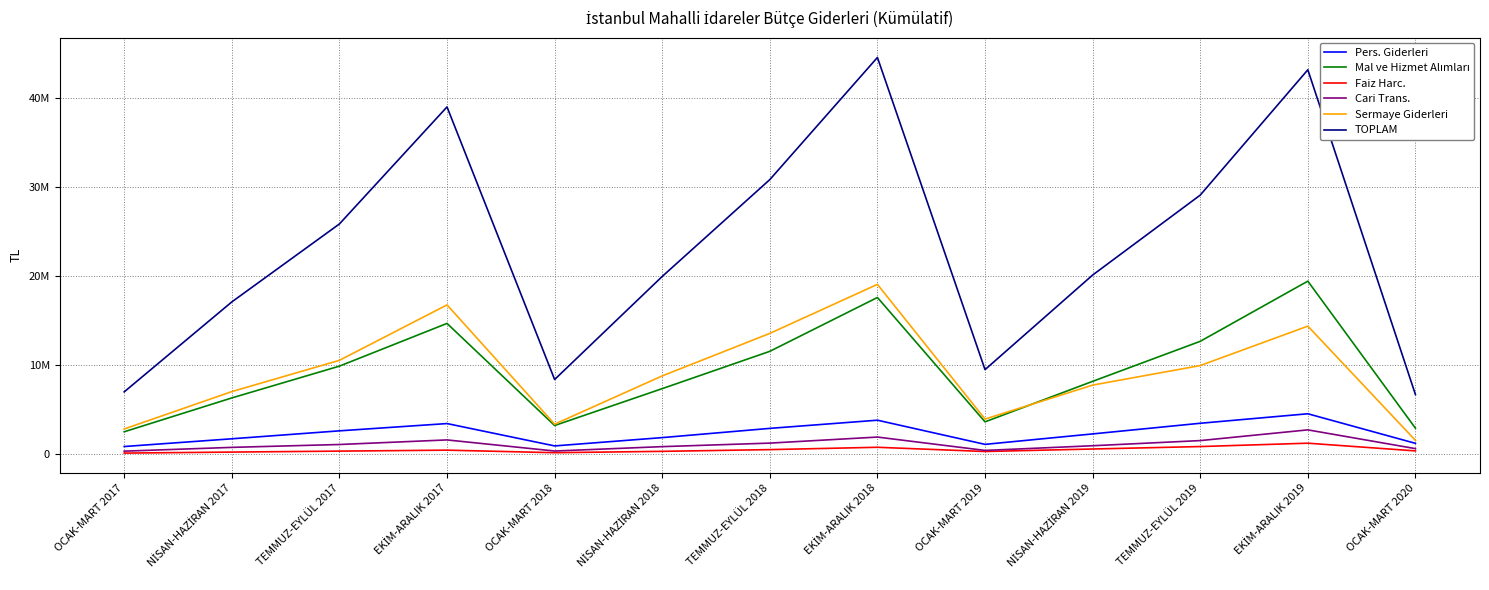

True or false: Pers. Giderleri and Mal ve Hizmet Alımları cross at least once.

False